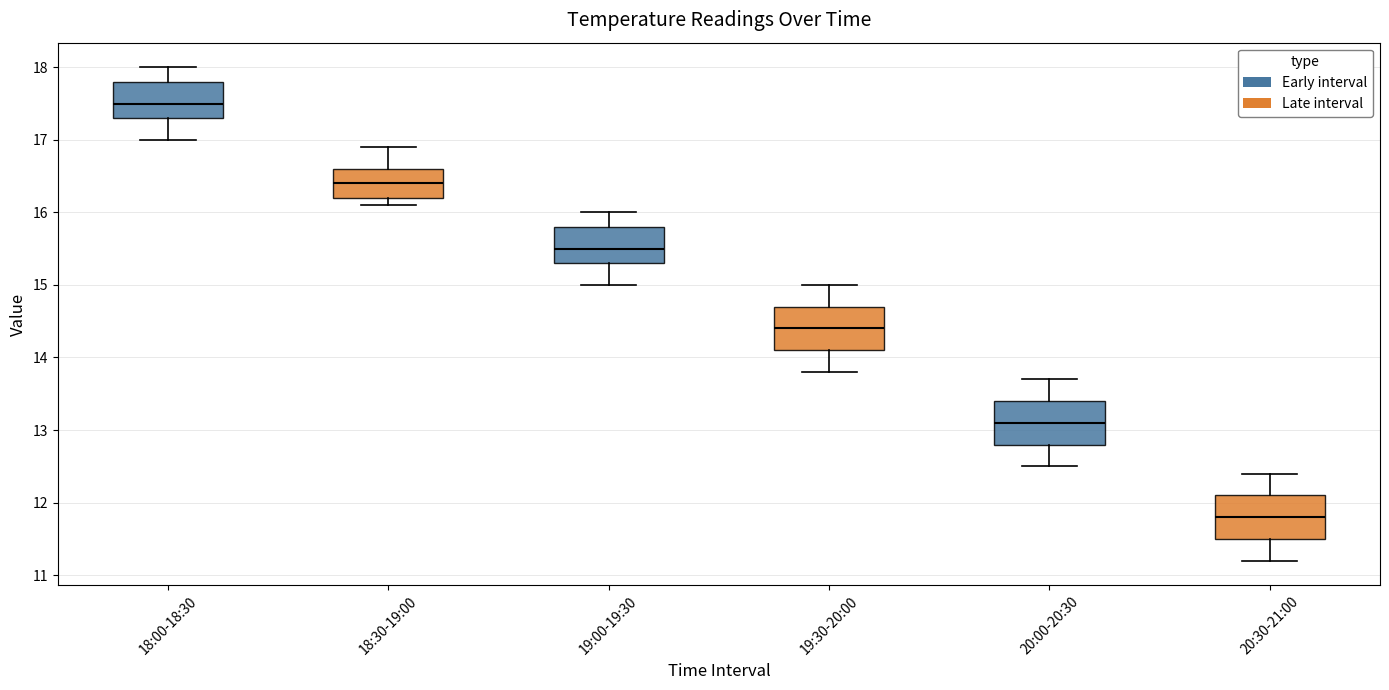

Reading left to right, read every box against the y-axis: the position of its median line, the range the box covers, and the ends of its whiskers. The values are not printed on the chart, so give them approximately, as read against the axis.

18:00-18:30: median 17.5, box 17.3 to 17.8, whiskers 17.0 to 18.0
18:30-19:00: median 16.4, box 16.2 to 16.6, whiskers 16.1 to 16.9
19:00-19:30: median 15.5, box 15.3 to 15.8, whiskers 15.0 to 16.0
19:30-20:00: median 14.4, box 14.1 to 14.7, whiskers 13.8 to 15.0
20:00-20:30: median 13.1, box 12.8 to 13.4, whiskers 12.5 to 13.7
20:30-21:00: median 11.8, box 11.5 to 12.1, whiskers 11.2 to 12.4